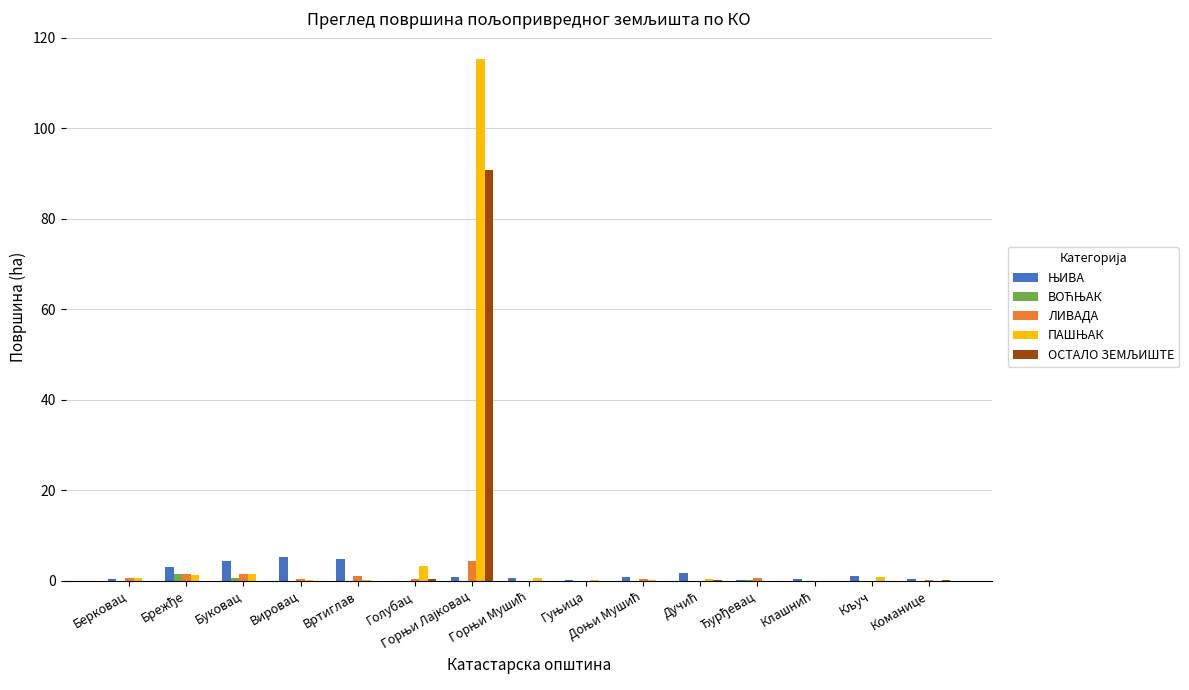

What is the greatest value displayed?

115.3